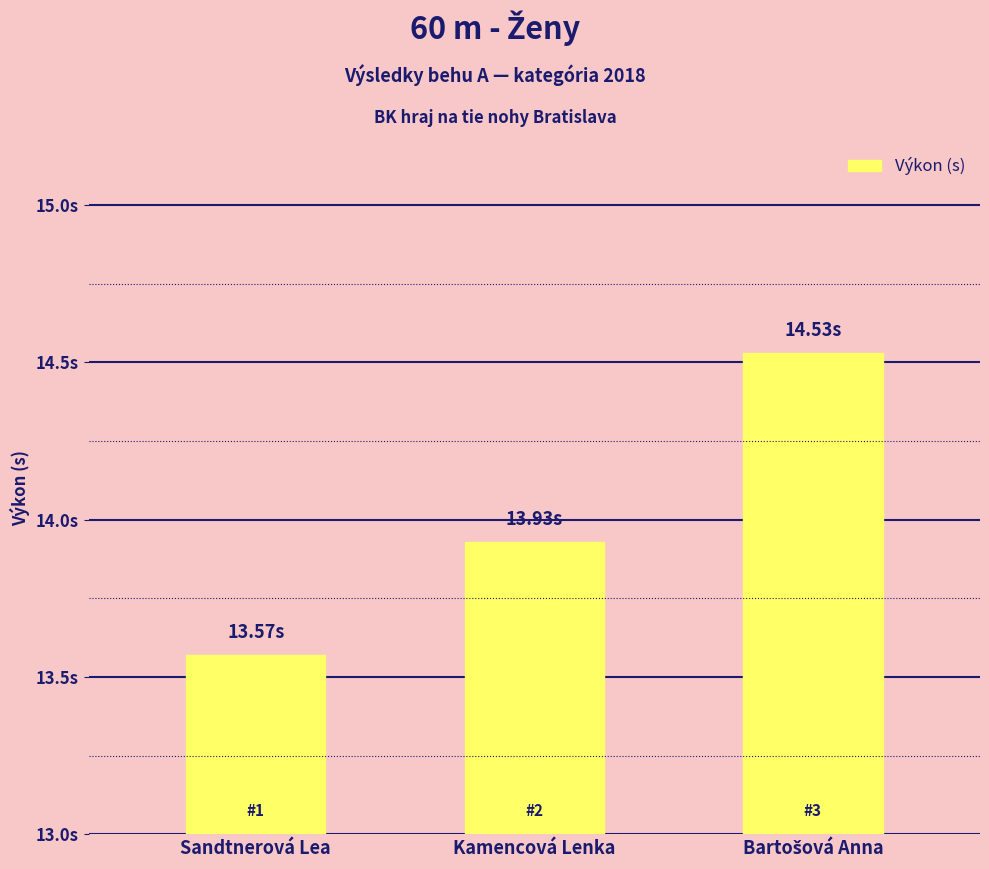

Are the bars horizontal?

No